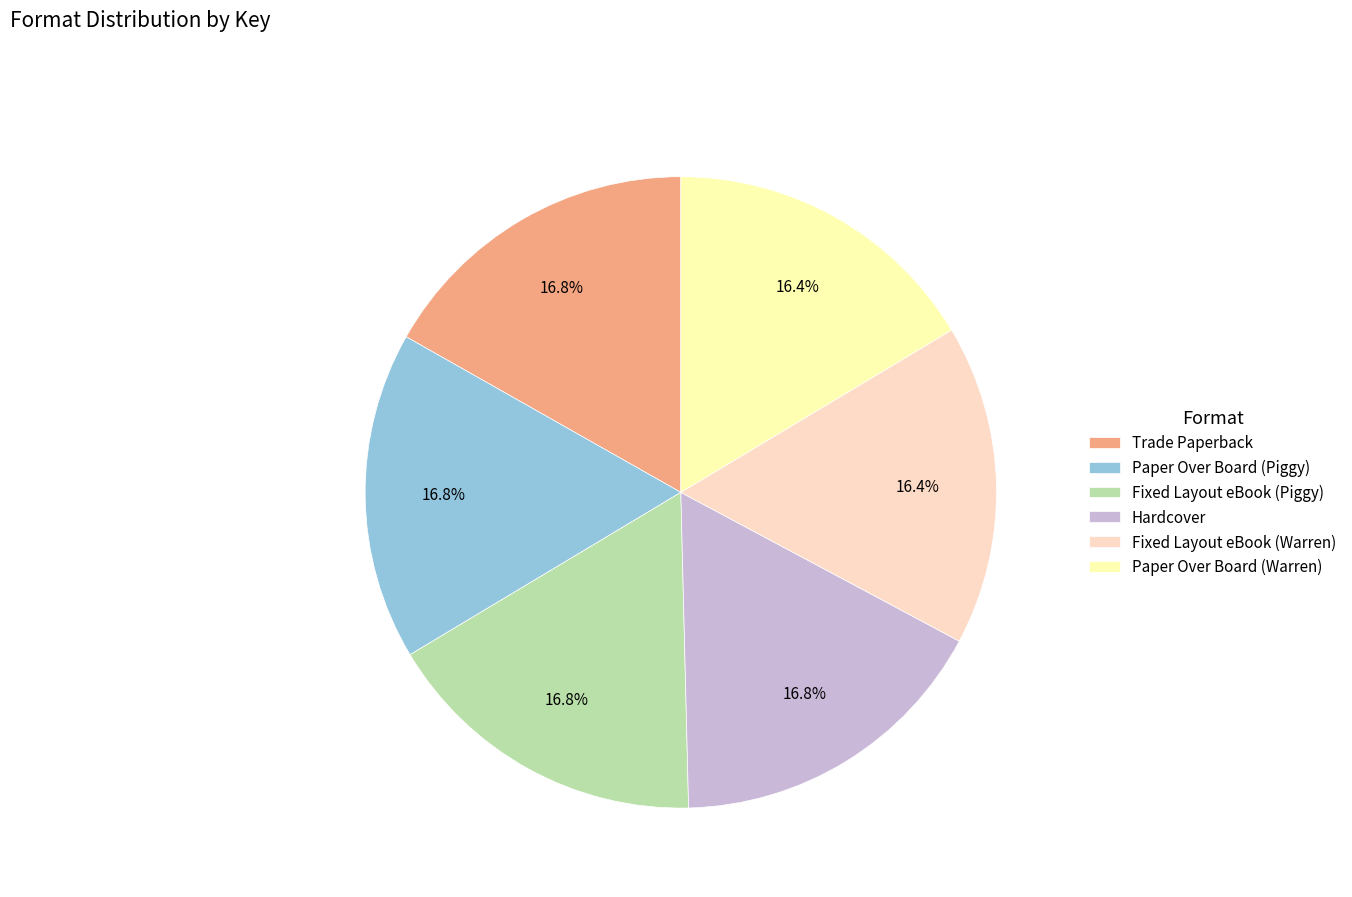

True or false: Paper Over Board (Piggy) accounts for 25% of the total.

False